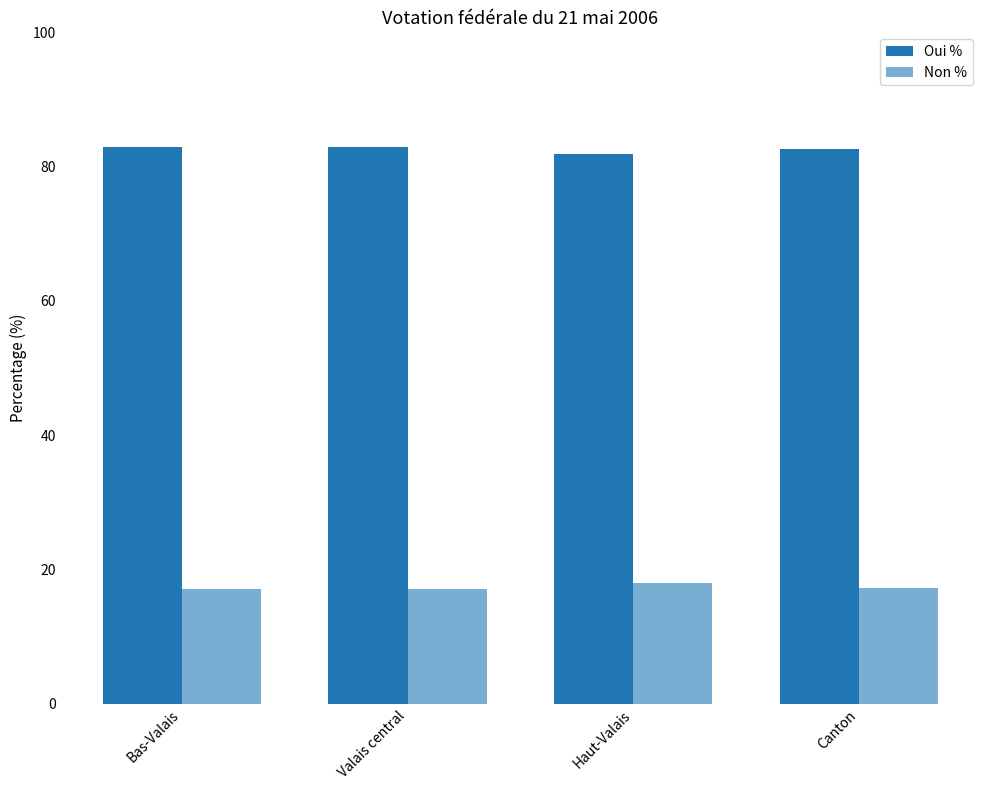

How many bars are there in each group?

2